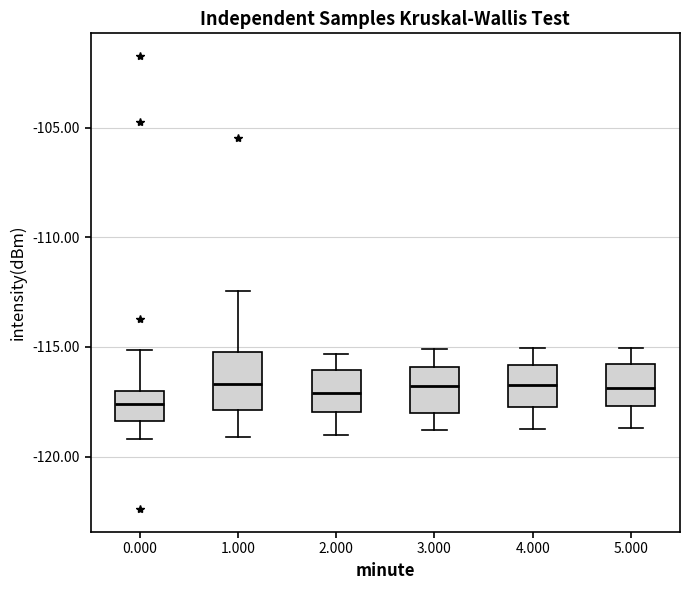

Reading left to right, read every box against the y-axis: the position of its median line, the range the box covers, and the ends of its whiskers. The values are not printed on the chart, so give them approximately, as read against the axis.

0.000: median -117.5, box -118.5 to -117.0, whiskers -119.0 to -115.0
1.000: median -116.5, box -118.0 to -115.0, whiskers -119.0 to -112.5
2.000: median -117.0, box -118.0 to -116.0, whiskers -119.0 to -115.5
3.000: median -117.0, box -118.0 to -116.0, whiskers -119.0 to -115.0
4.000: median -116.5, box -117.5 to -116.0, whiskers -118.5 to -115.0
5.000: median -117.0, box -117.5 to -116.0, whiskers -118.5 to -115.0